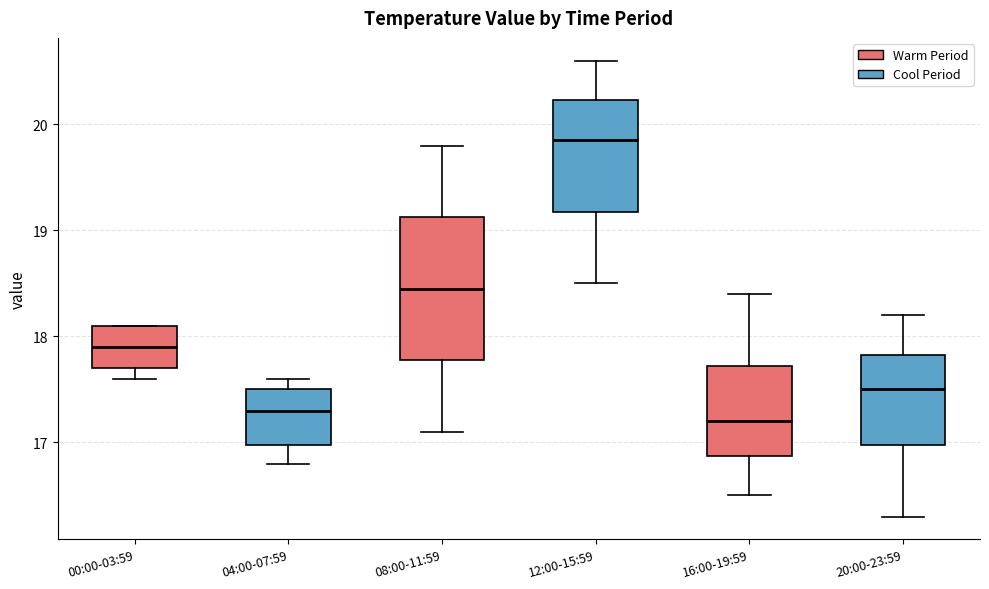

Comparing the boxes themselves (not the whiskers), which one is the tallest?

08:00-11:59